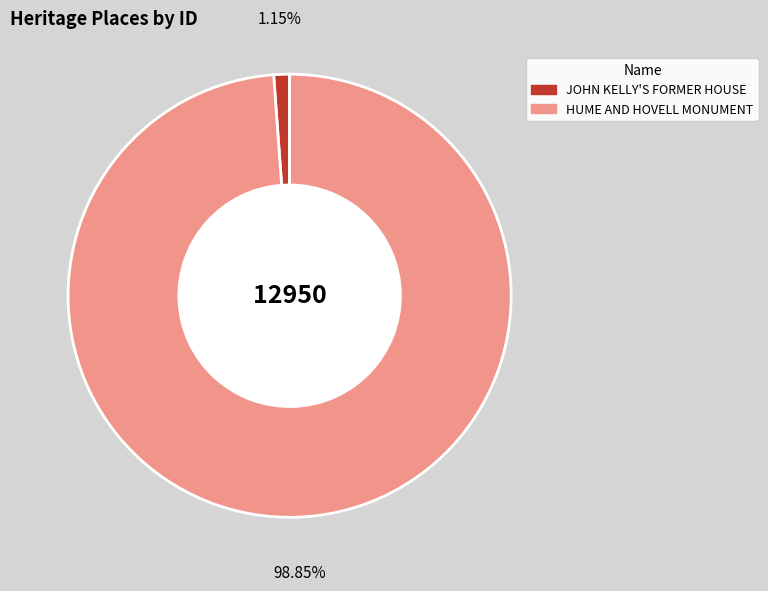

To the nearest percent, what is the combined percentage of HUME AND HOVELL MONUMENT and JOHN KELLY'S FORMER HOUSE?

100%